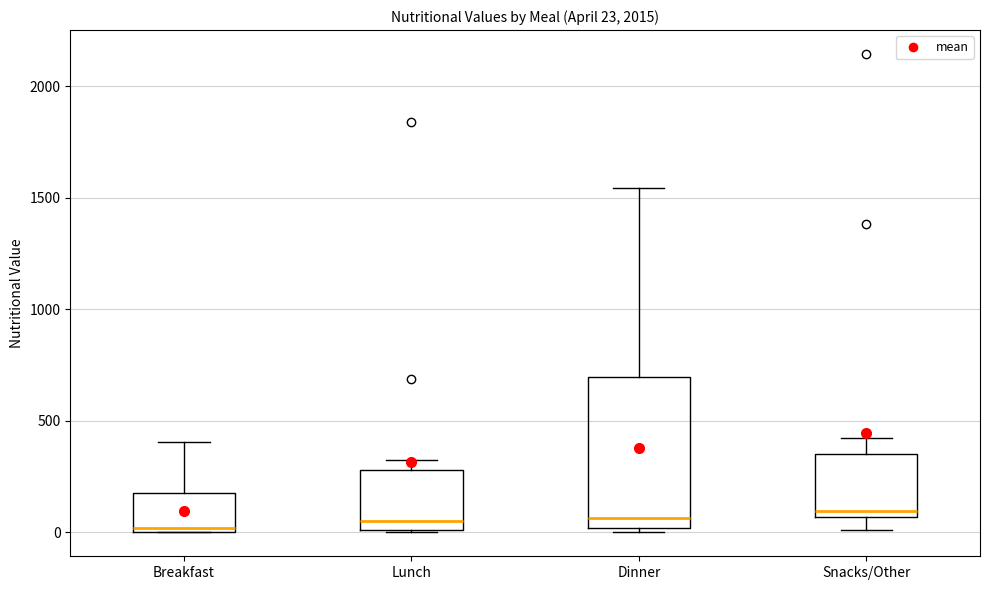

Which box is the tallest, from its lower edge to its upper edge?

Dinner